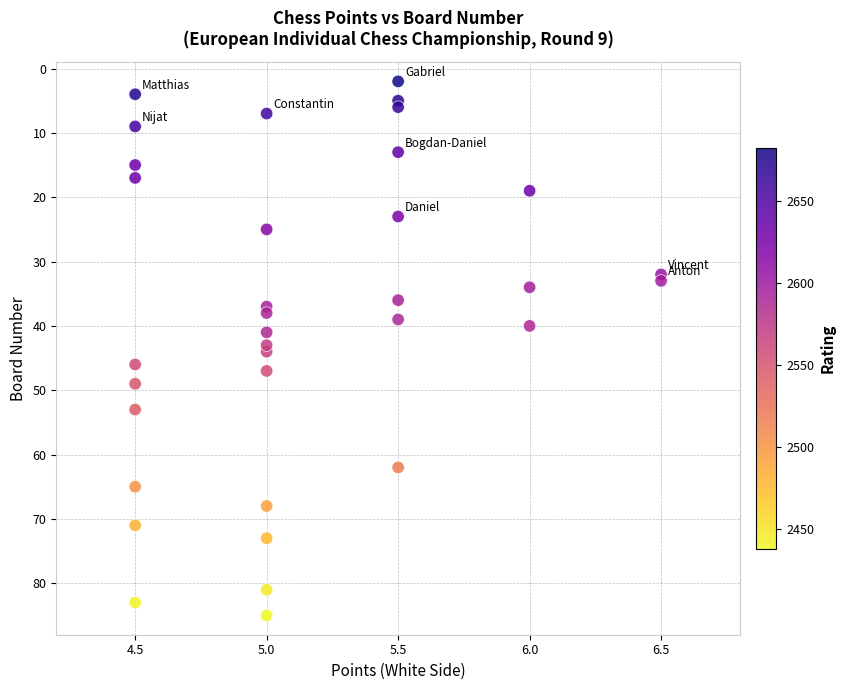

What is the range of Y values (max minus min)?

83